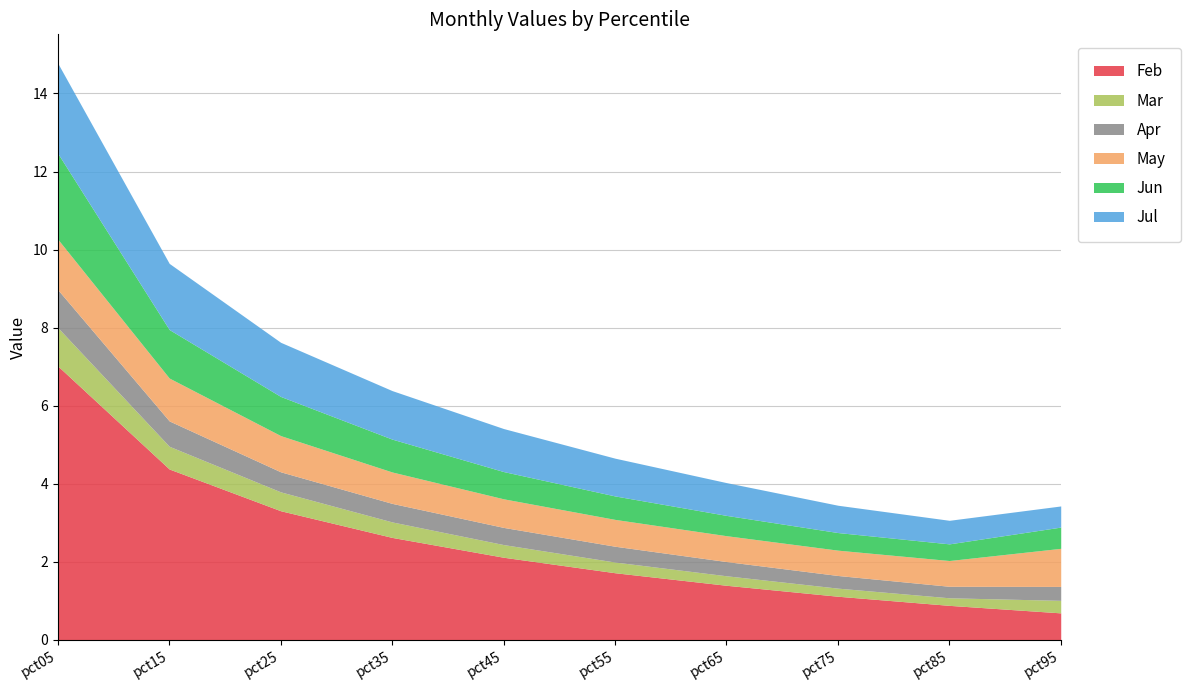

Does the chart have visible grid lines?

Yes